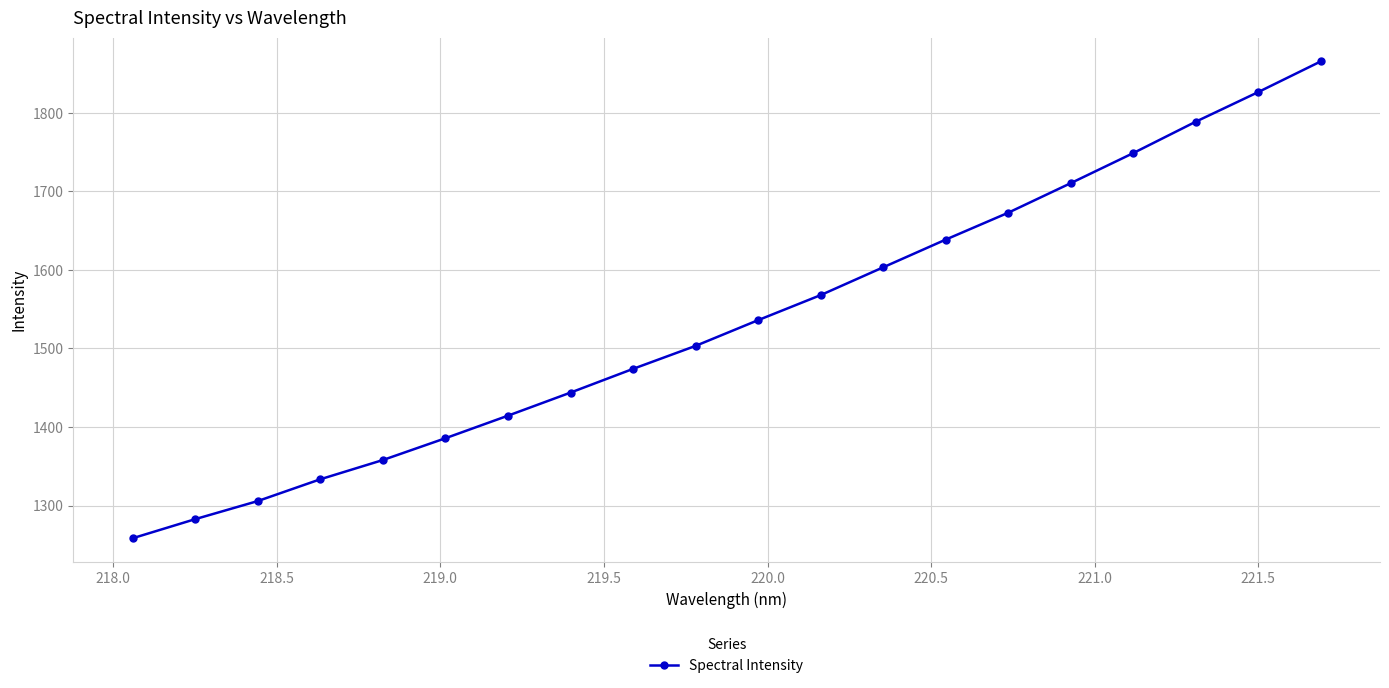

What is the maximum value shown in the chart?

1865.4